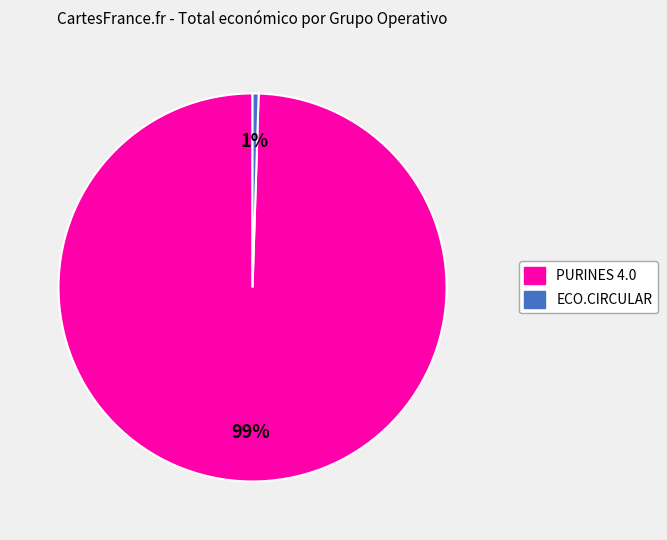

True or false: ECO.CIRCULAR accounts for 1% of the total.

True